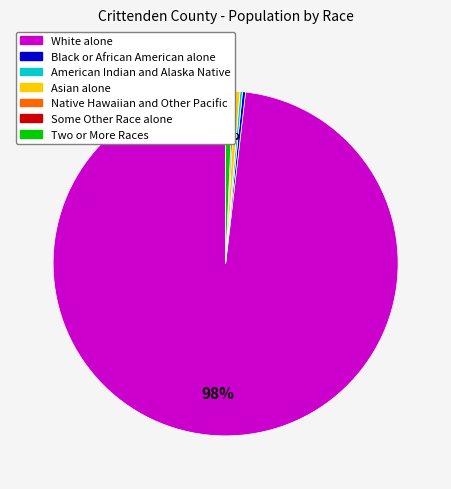

To the nearest percent, what is the average slice percentage?

14%